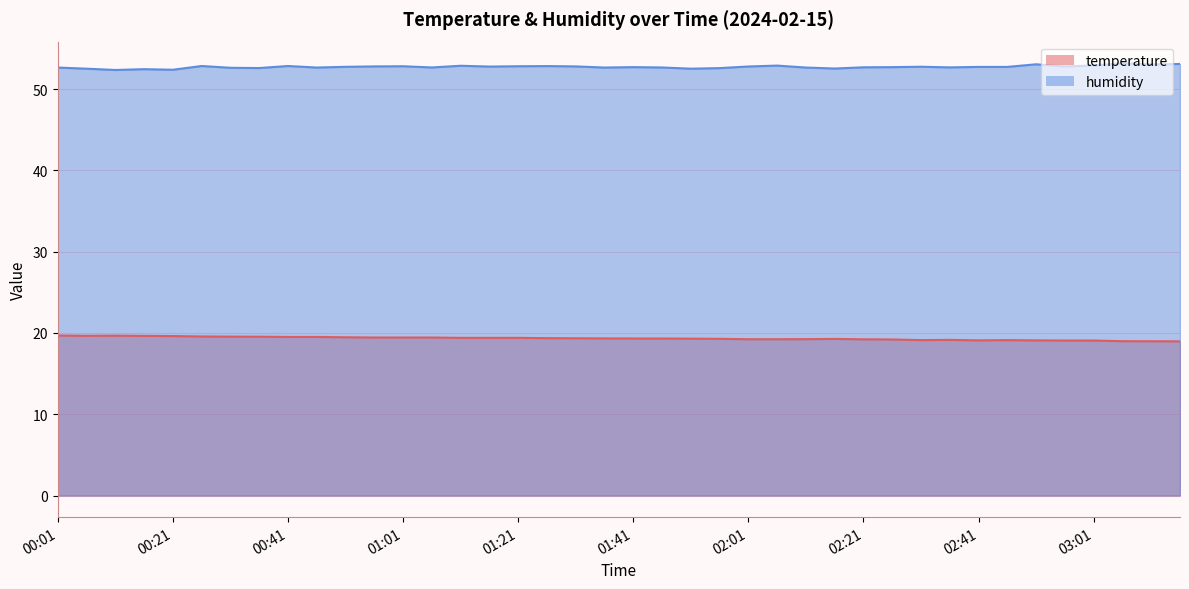

What is the label of the 14th point from the left?

01:06